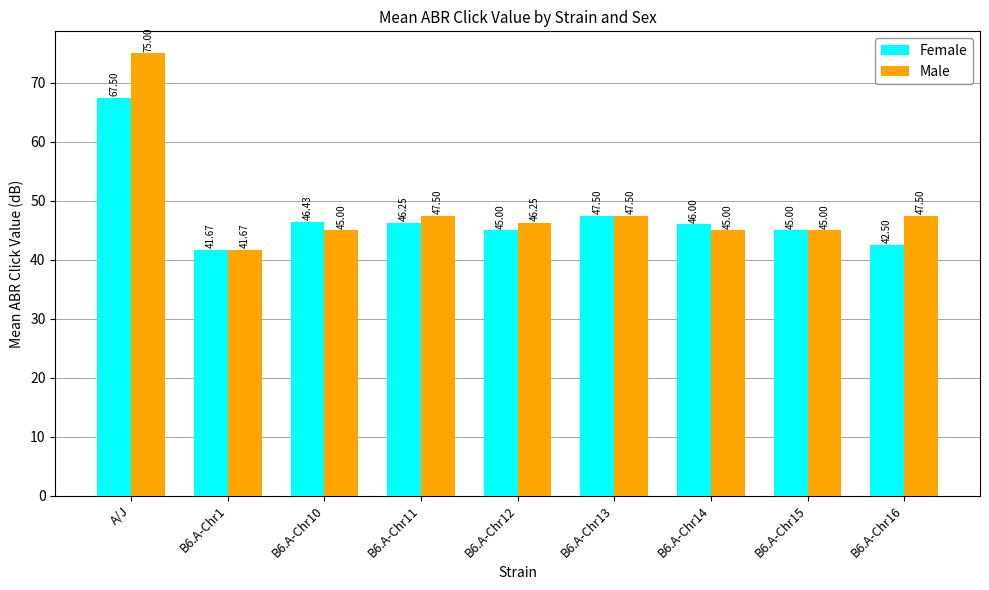

List the series in order of their overall mean, highest first.

Male, Female